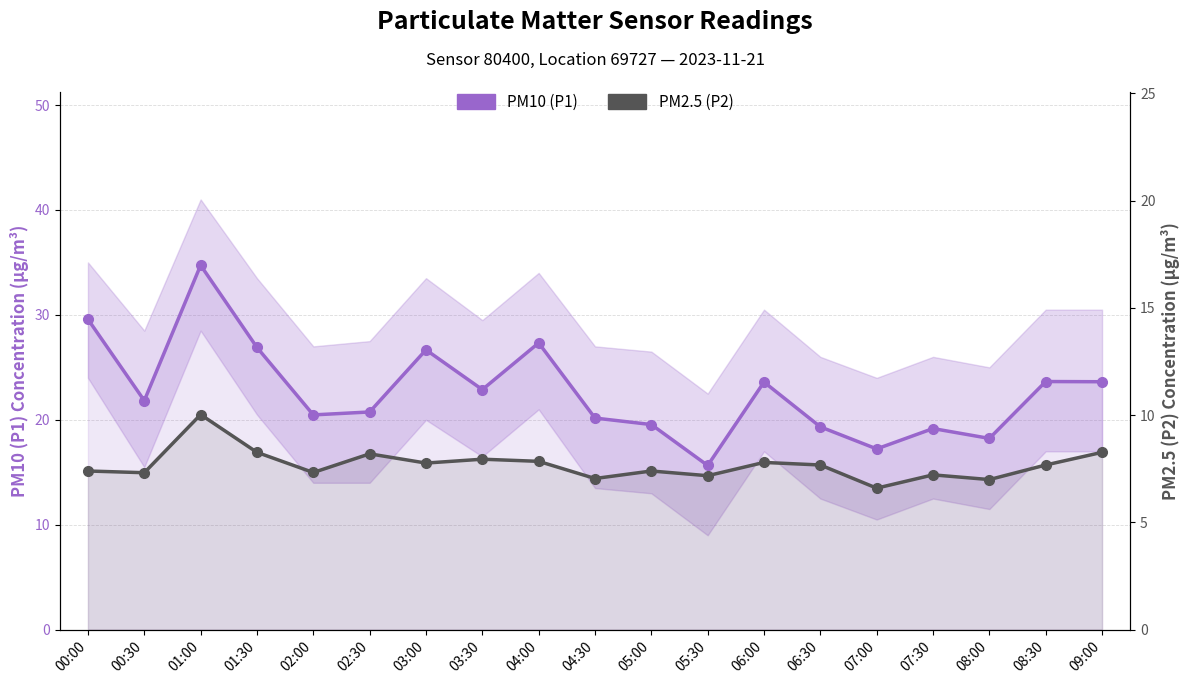

What is the difference between the maximum and second lowest values in the PM2.5 (P2) series?

3.0